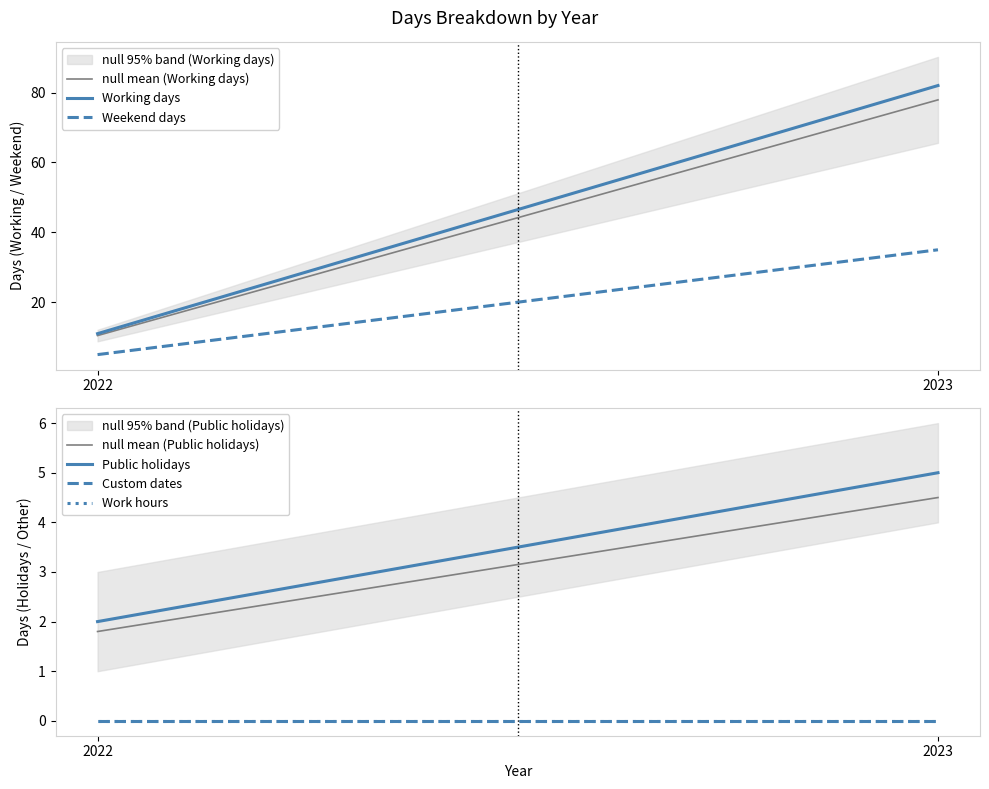

How many data points does each series have?

2